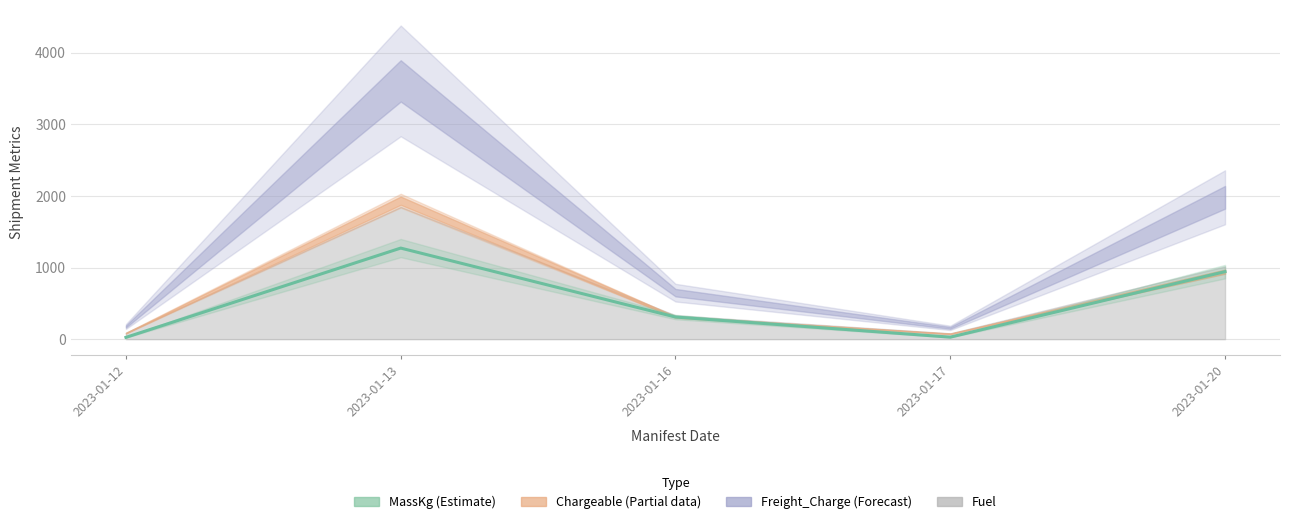

How many data points are less than 309?

2